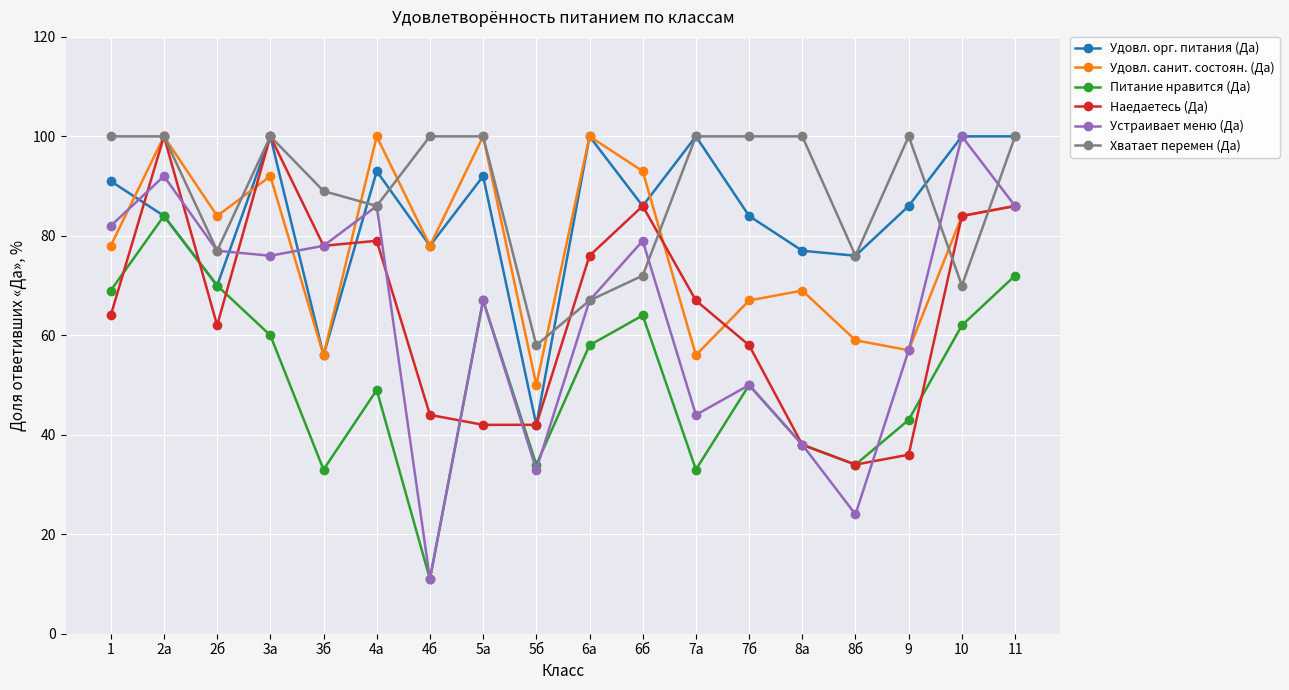

What is the average value of the Наедаетесь (Да) series?

65